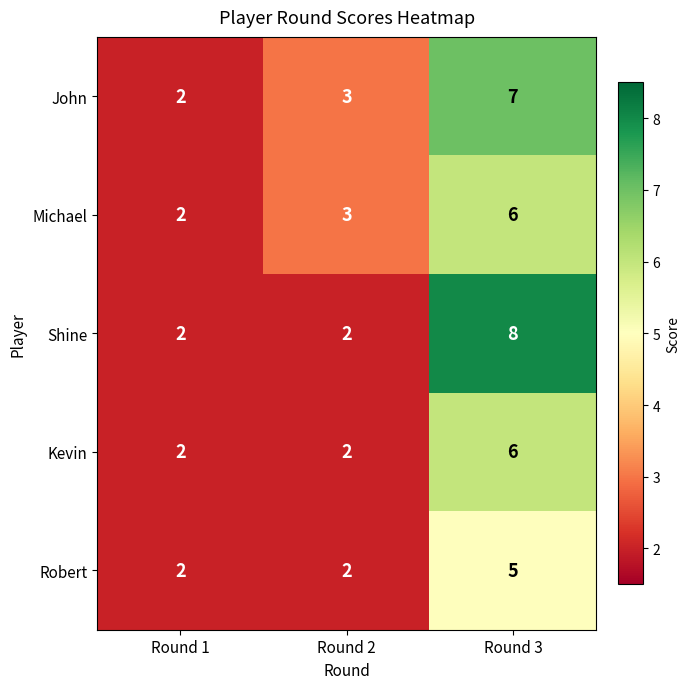

Reading left to right, list all the values displayed in this chart.

John: 2	3	7
Michael: 2	3	6
Shine: 2	2	8
Kevin: 2	2	6
Robert: 2	2	5